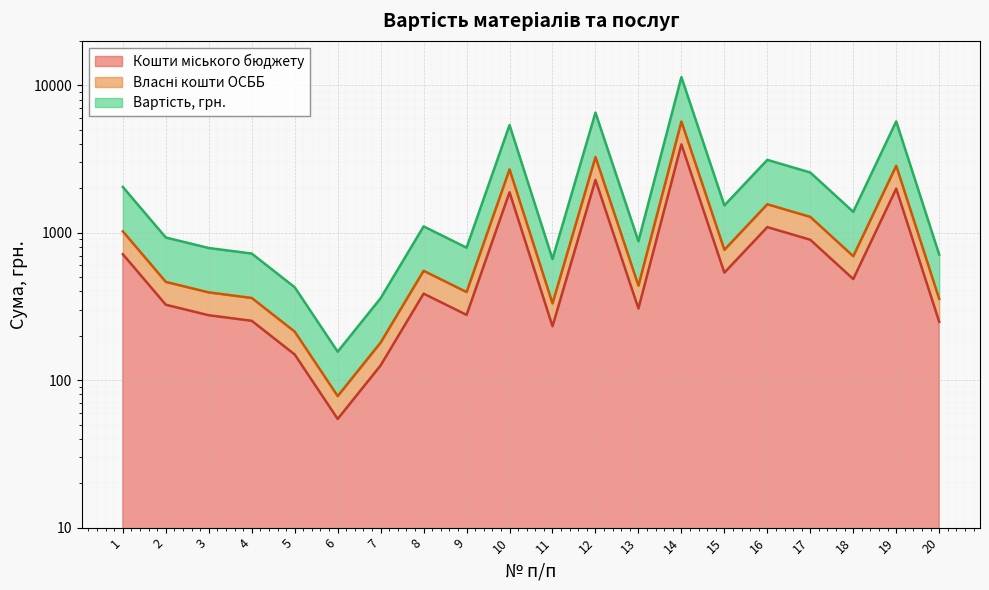

What is the total value across all series at 9?

1465.2